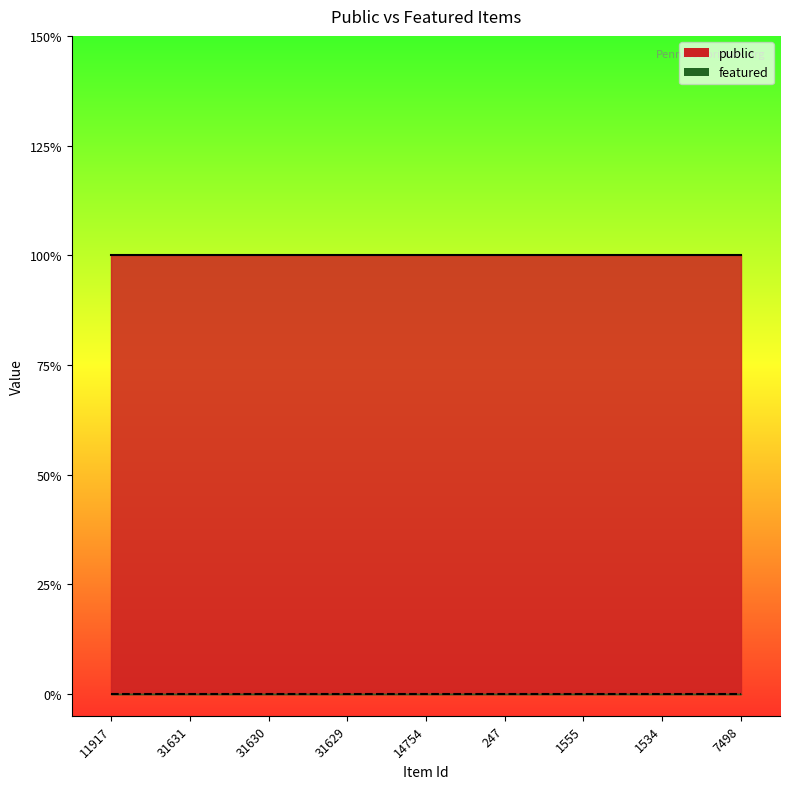

Where is featured nearest to the value 0?

11917